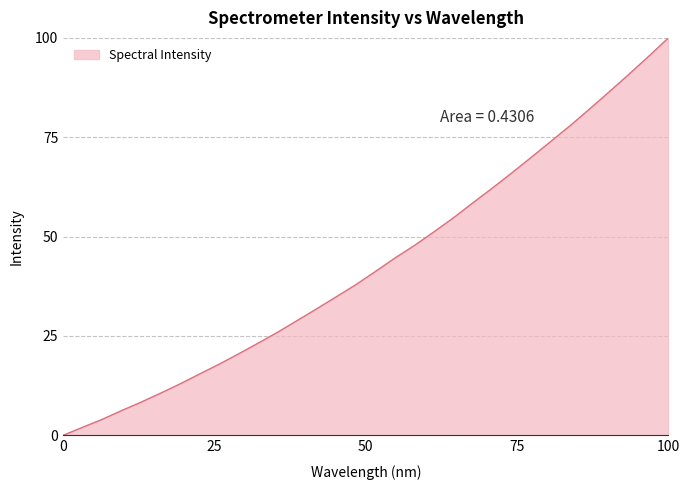

What is the maximum value shown in the chart?

100.0